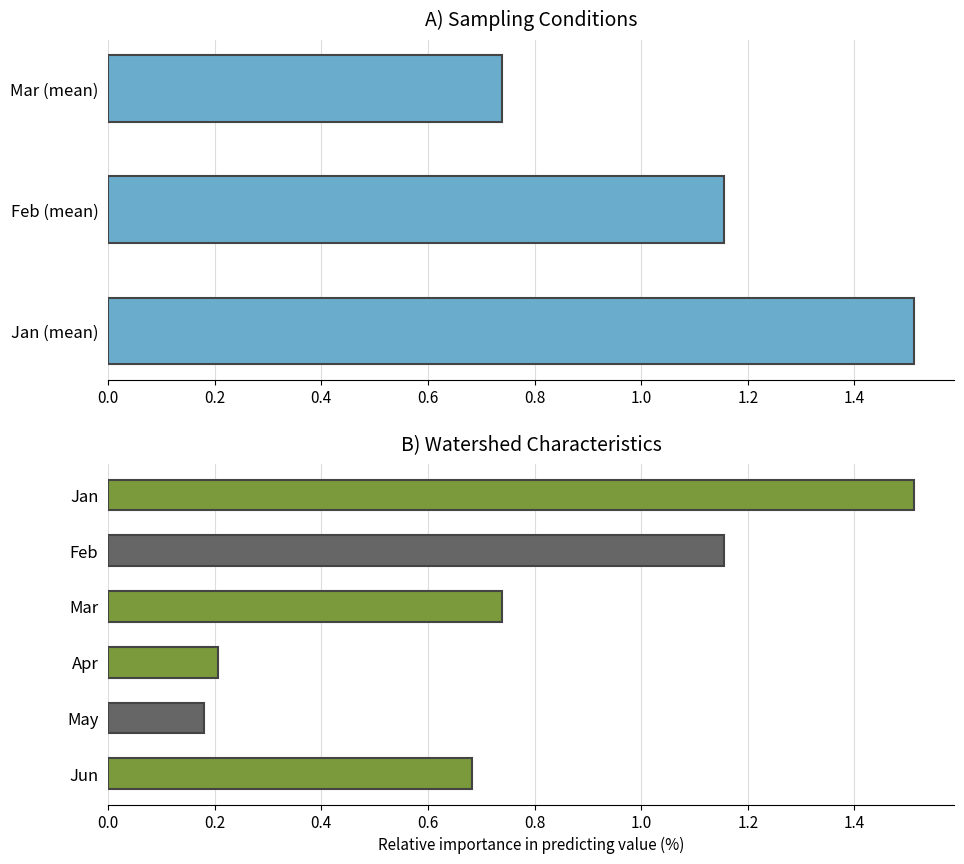

What is the sum of the values at Jan (mean) and Feb (mean)?

2.7